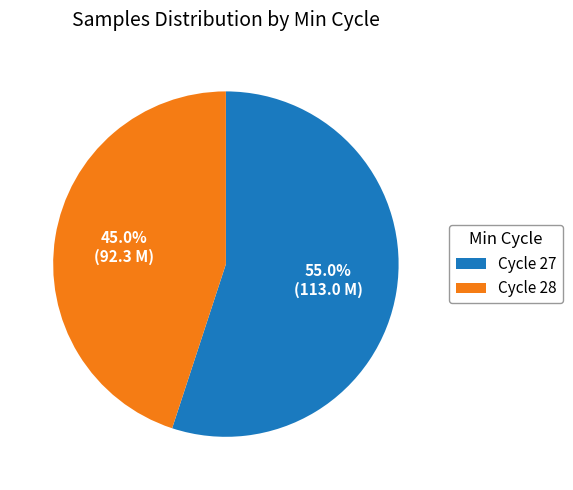

What is the ratio of the value at Cycle 28 to the value at Cycle 27?

0.8